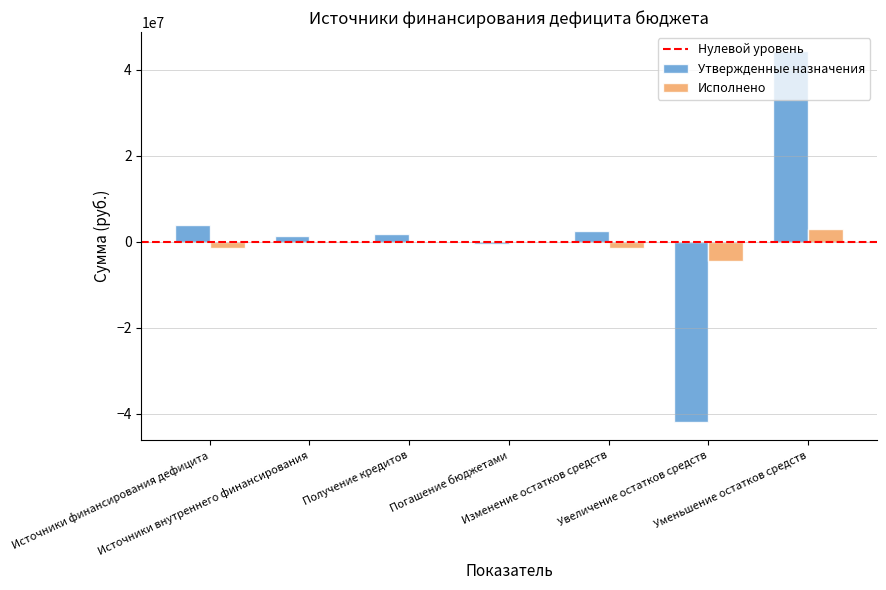

How many series are shown in this chart?

2